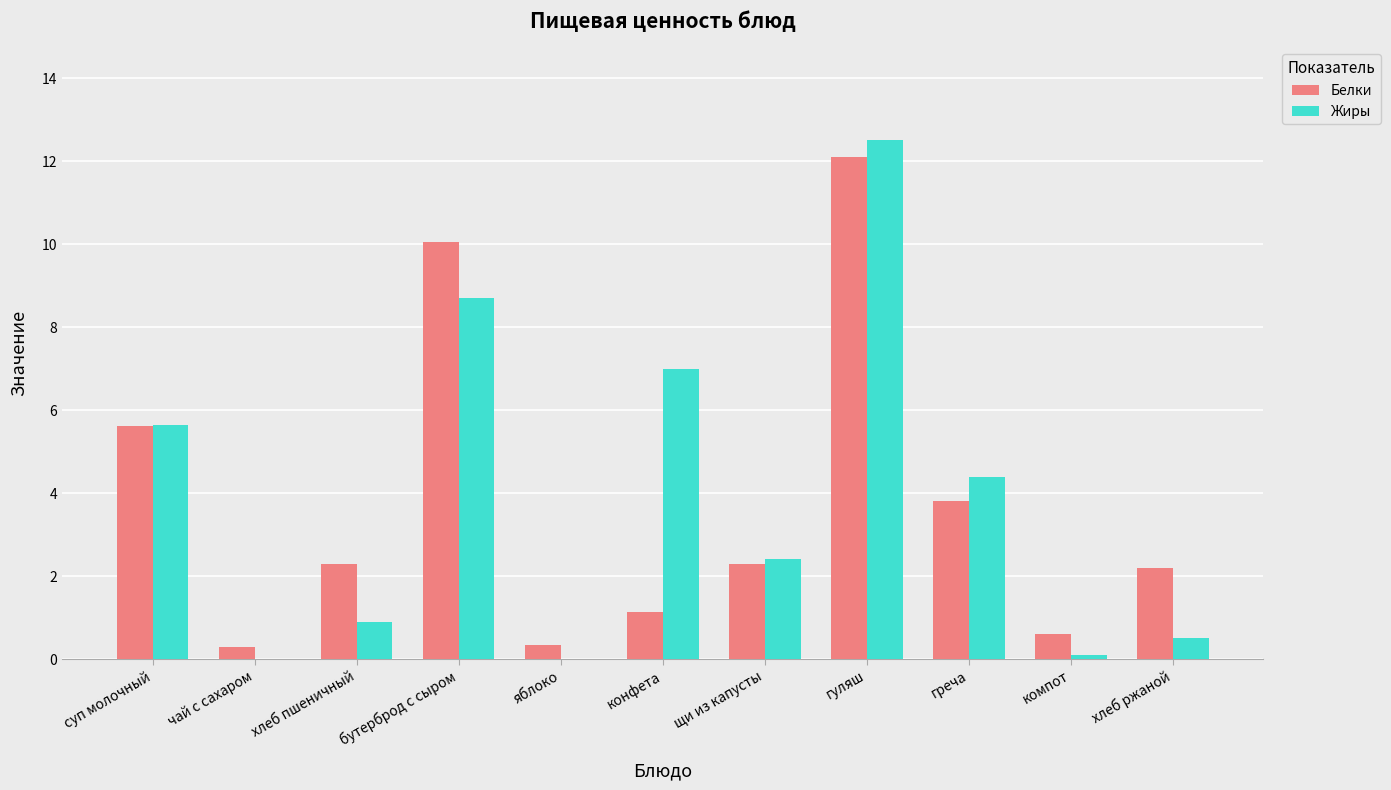

What is the average value of the Жиры series?

3.8